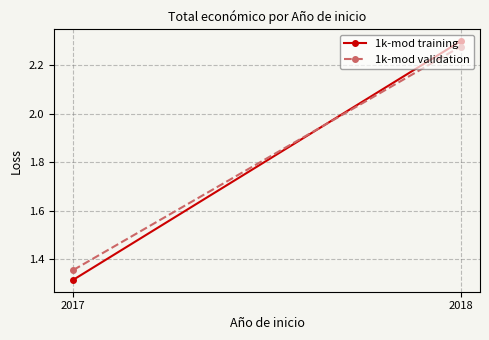

Read the 1k-mod validation value at 2017.

1.4